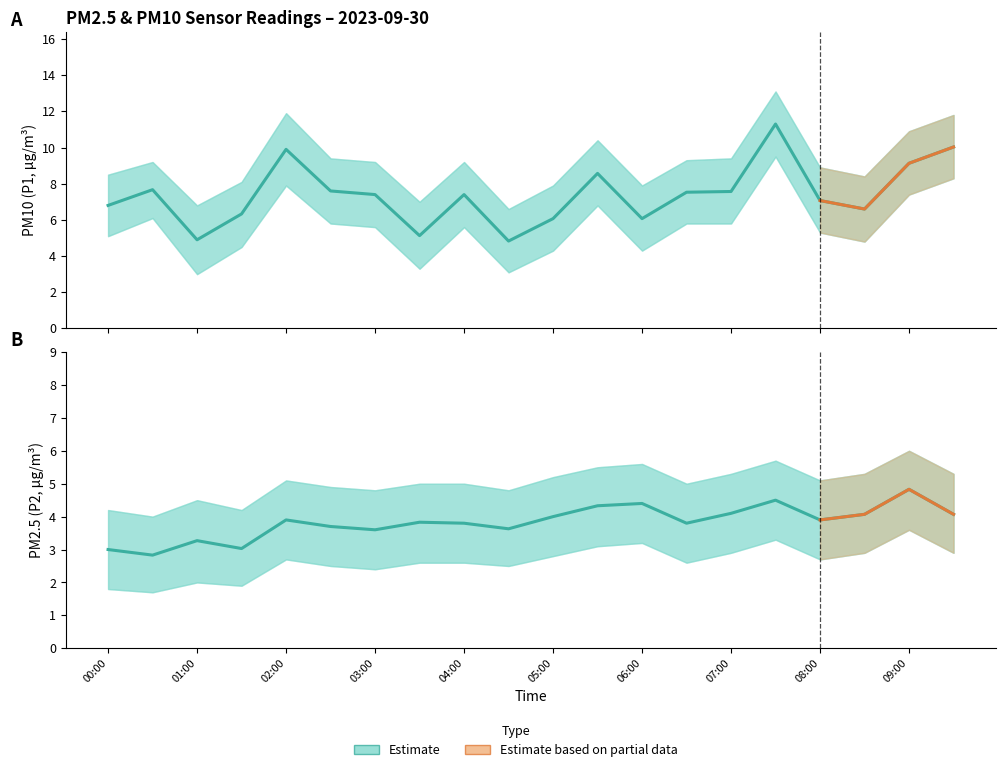

True or false: P2_upper and P2 cross at least once.

False